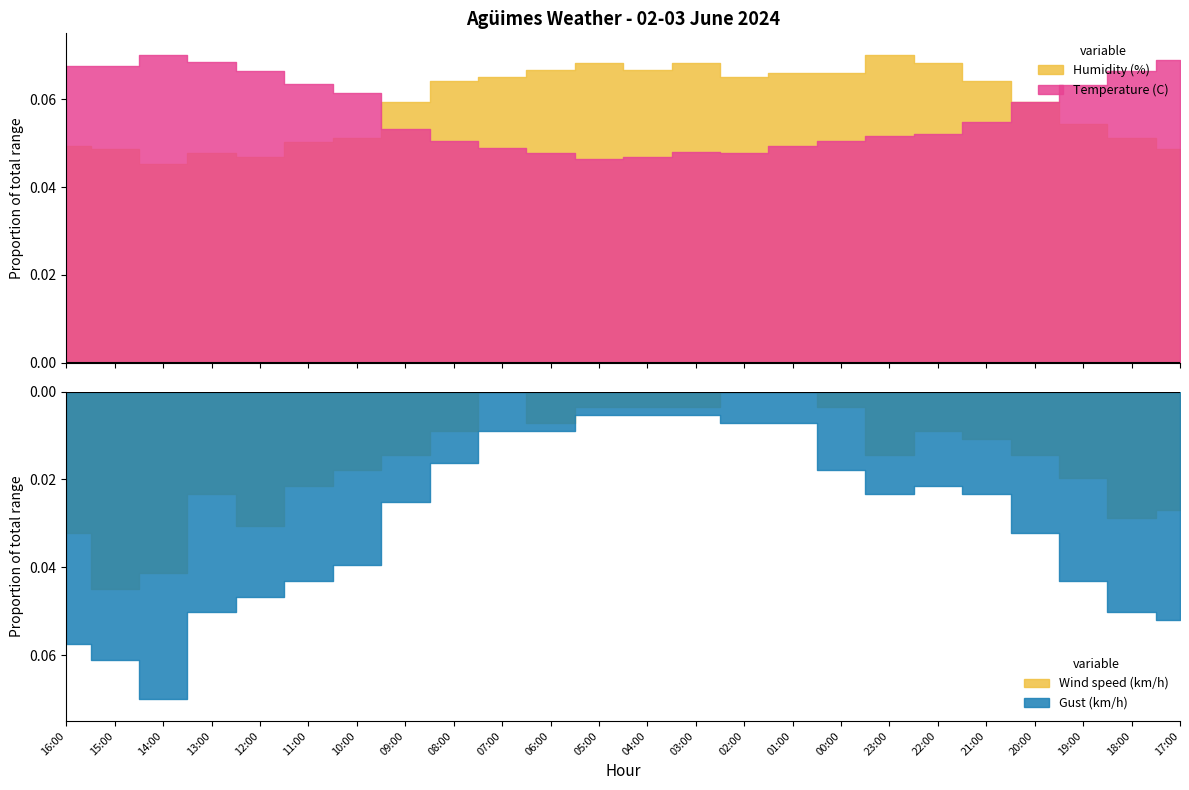

What are all the series names shown in the legend?

Temperature (C), Wind speed (km/h), Humidity (%), Gust (km/h)